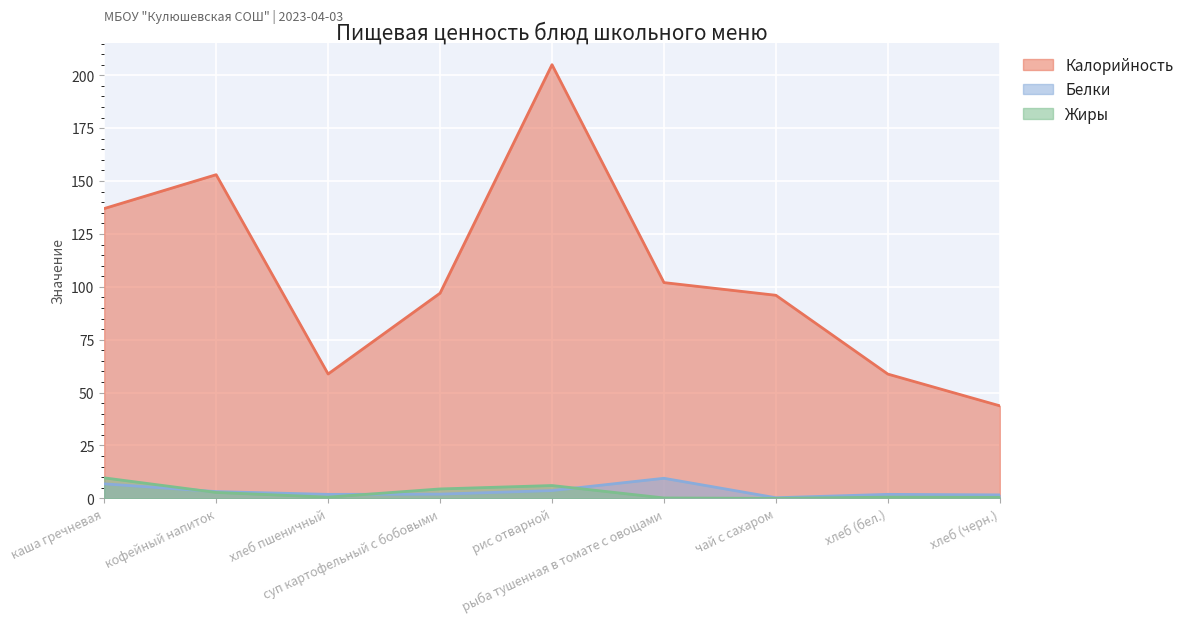

True or false: Жиры has more than 2 interior local peaks.

False